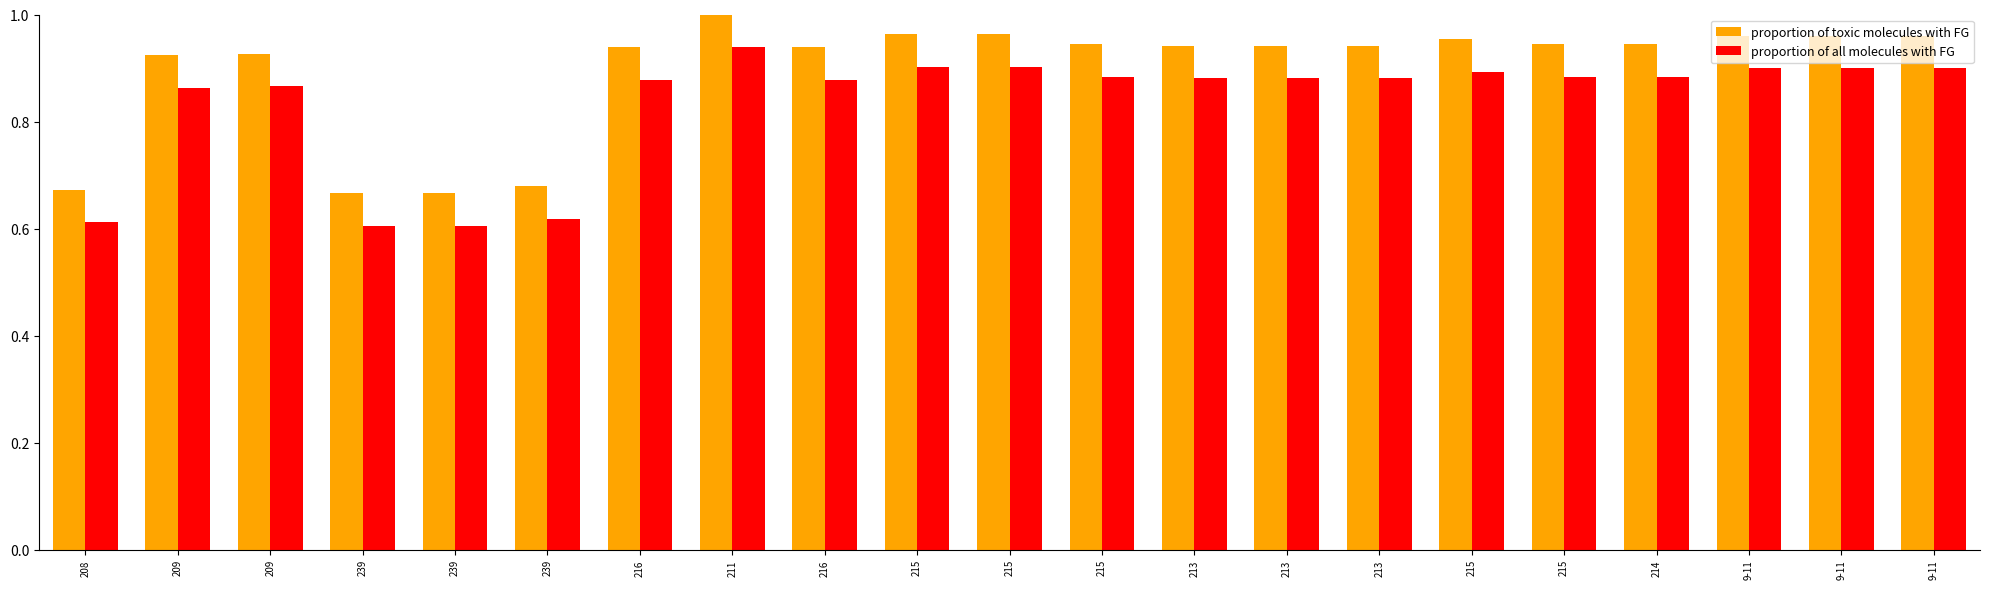

List the series in order of their peak value, highest first.

proportion of toxic molecules with FG, proportion of all molecules with FG